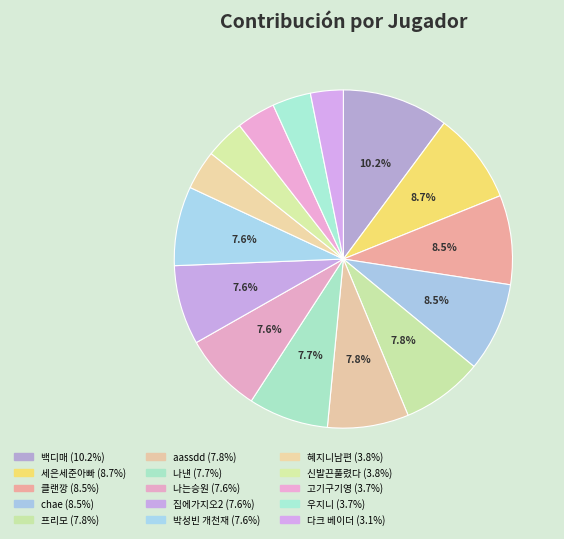

Count the number of slices in the pie.

15